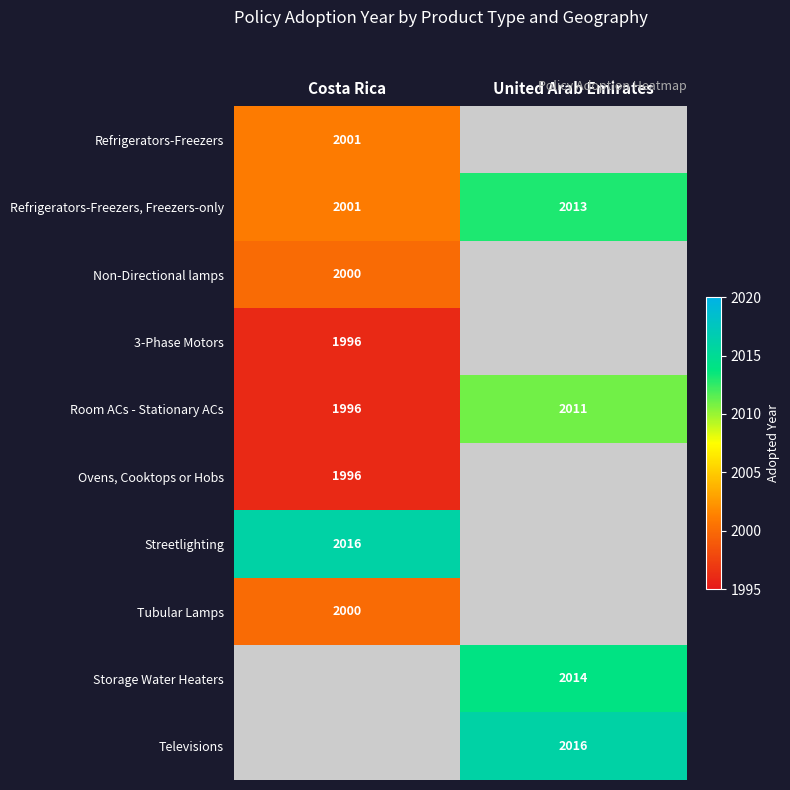

What is the maximum value shown in the chart?

2016